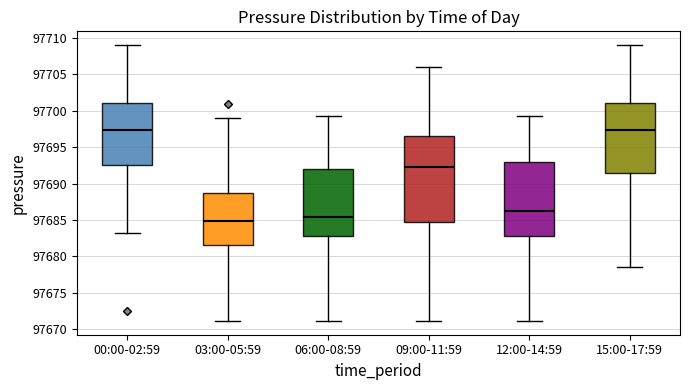

Reading left to right, read every box against the y-axis: the position of its median line, the range the box covers, and the ends of its whiskers. The values are not printed on the chart, so give them approximately, as read against the axis.

00:00-02:59: median 97697.5, box 97692.5 to 97701.0, whiskers 97683.0 to 97709.0
03:00-05:59: median 97685.0, box 97681.5 to 97689.0, whiskers 97671.0 to 97699.0
06:00-08:59: median 97685.5, box 97683.0 to 97692.0, whiskers 97671.0 to 97699.5
09:00-11:59: median 97692.5, box 97684.5 to 97696.5, whiskers 97671.0 to 97706.0
12:00-14:59: median 97686.0, box 97683.0 to 97693.0, whiskers 97671.0 to 97699.5
15:00-17:59: median 97697.5, box 97691.5 to 97701.0, whiskers 97678.5 to 97709.0